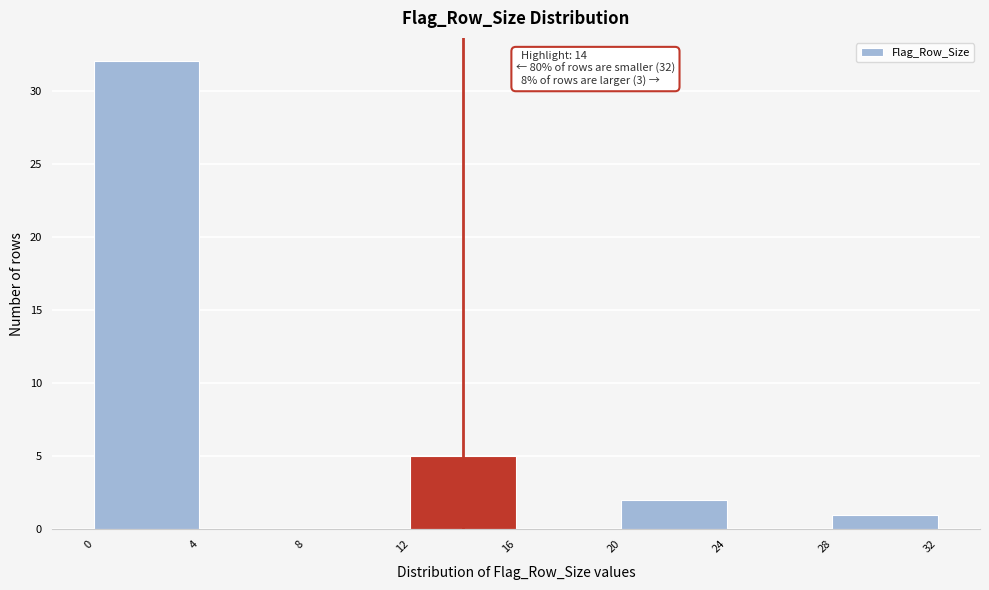

Which range on the x-axis has the tallest bar?

0 to 4